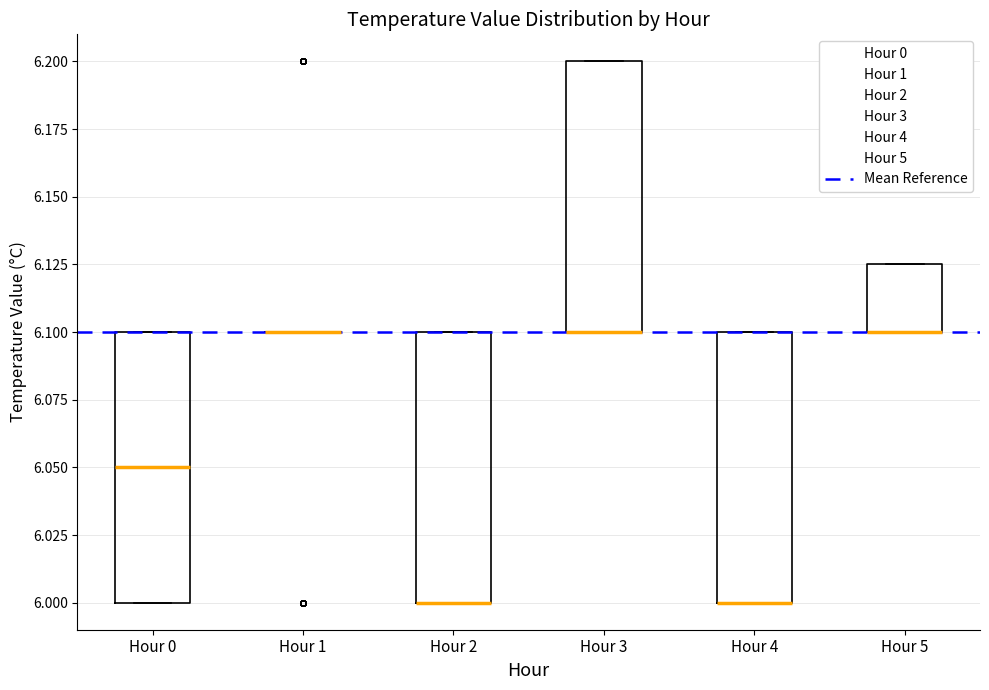

Where is the lower edge of the box for Hour 3 on the y-axis? The values are not printed on the chart, so give them approximately, as read against the axis.

6.100